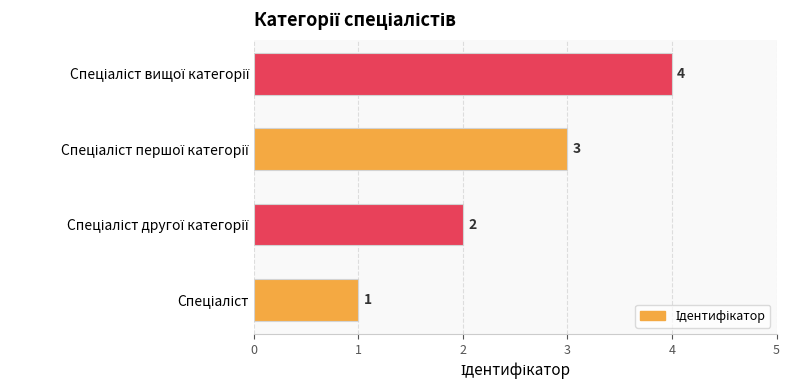

What is the difference between the maximum and minimum values?

3